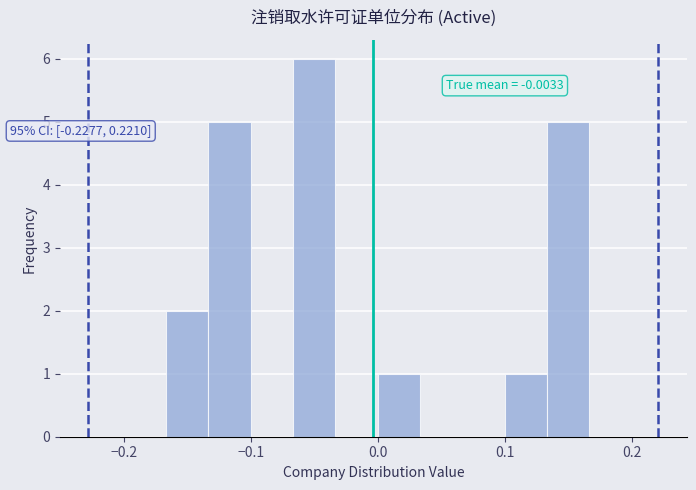

Read against the x-axis, roughly where is the centre of the tallest bar?

-0.05